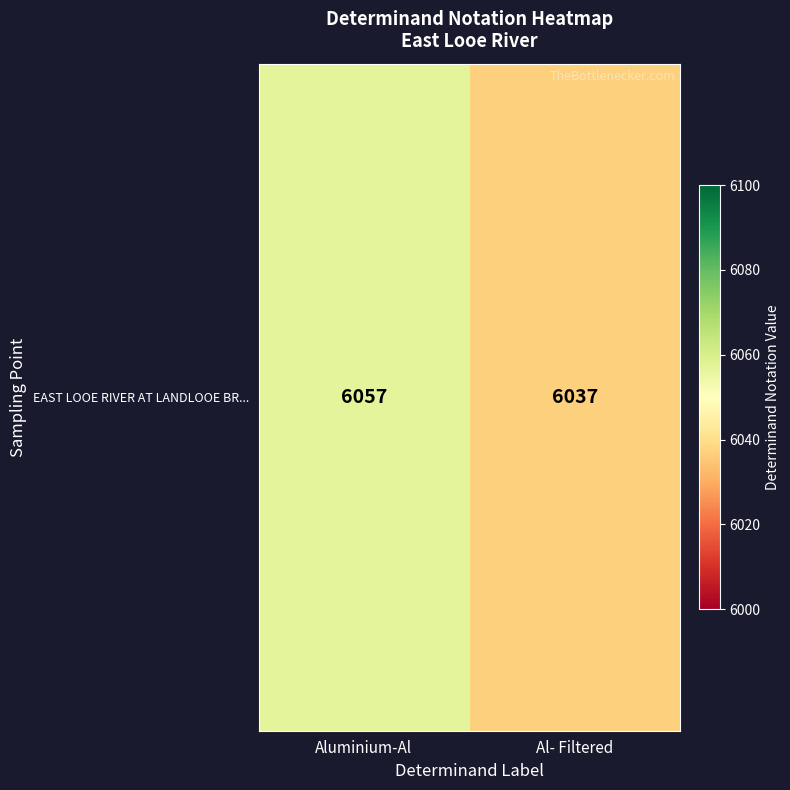

Approximately how many times larger is the value at Aluminium-Al compared to Al- Filtered?

1.0